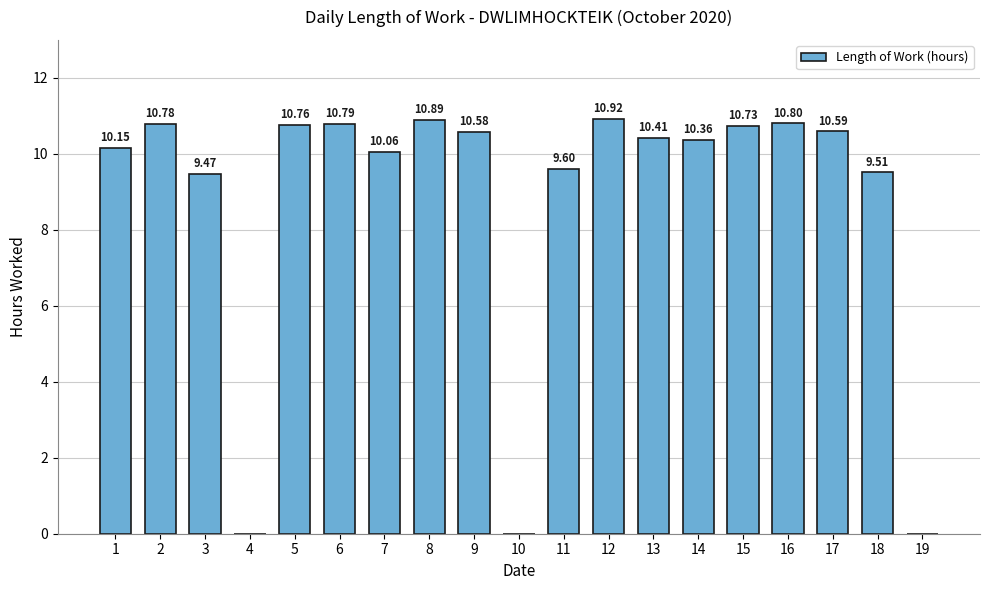

How many distinct data groups are displayed?

1